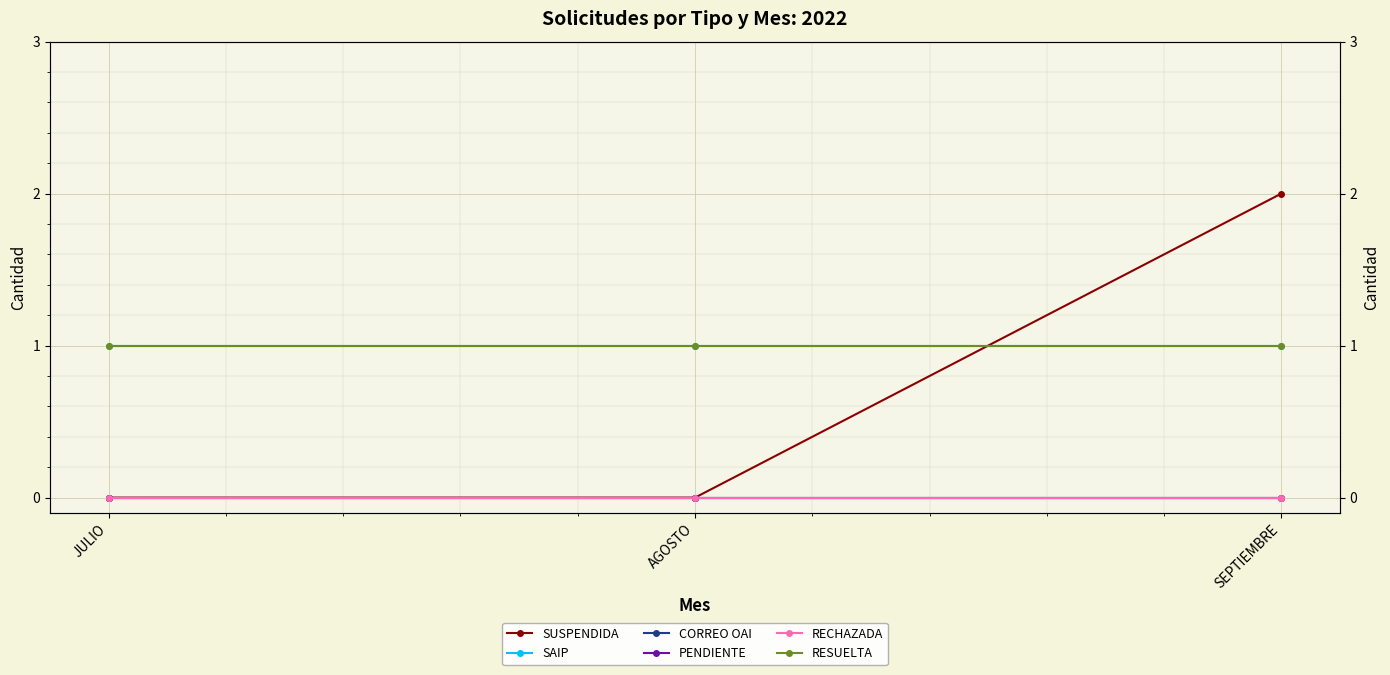

Is it true that RESUELTA equals 0 at JULIO?

False